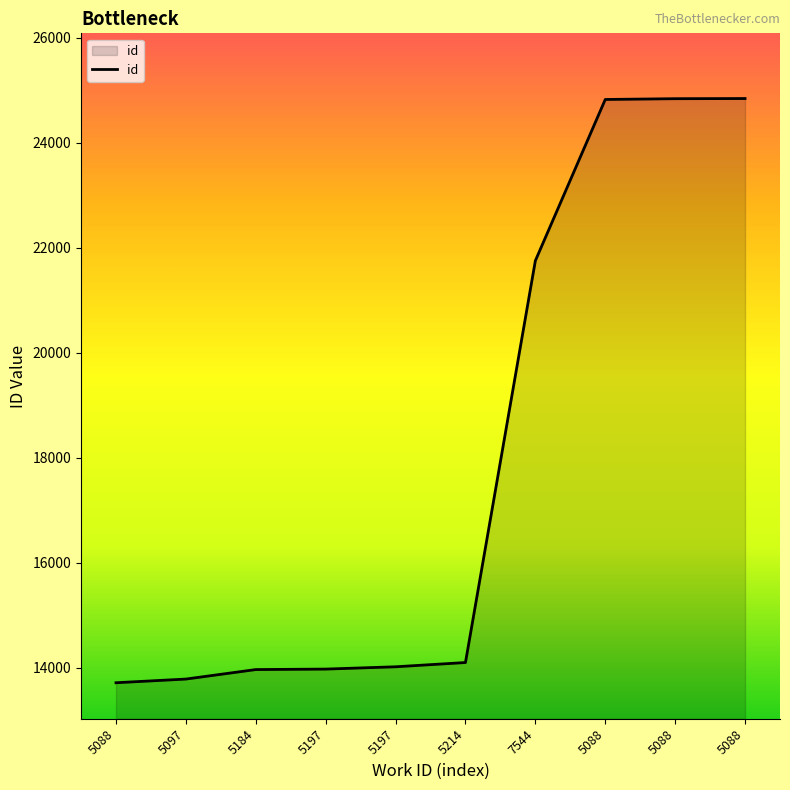

What is the approximate value at 5088?

24828